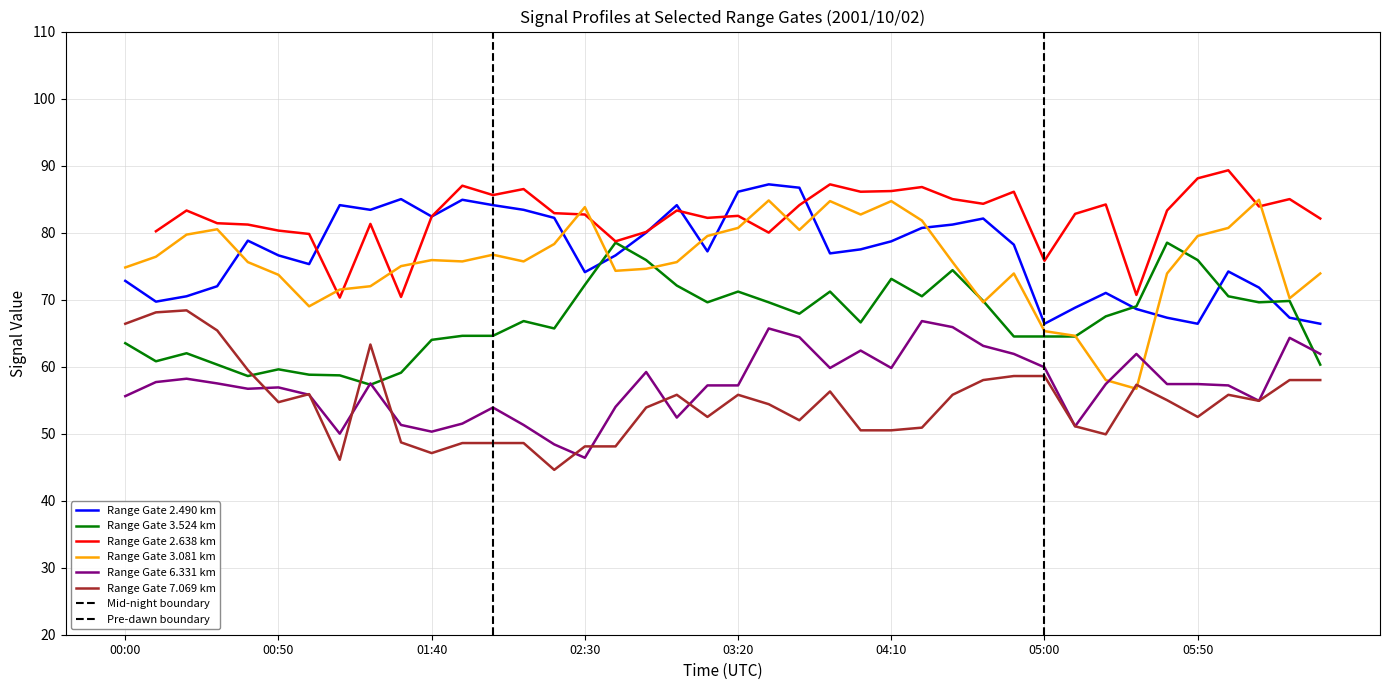

What is the lowest value of the 7.069 series?

44.6